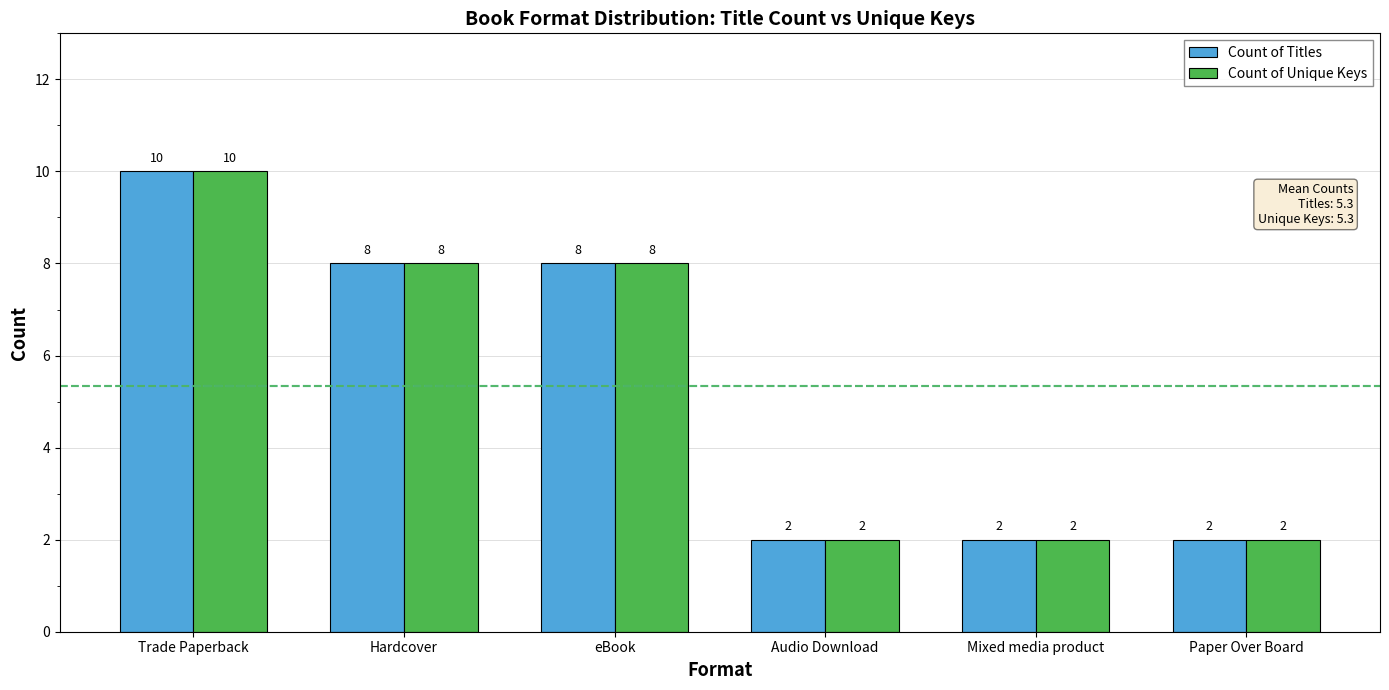

Count the number of categories in the chart.

6